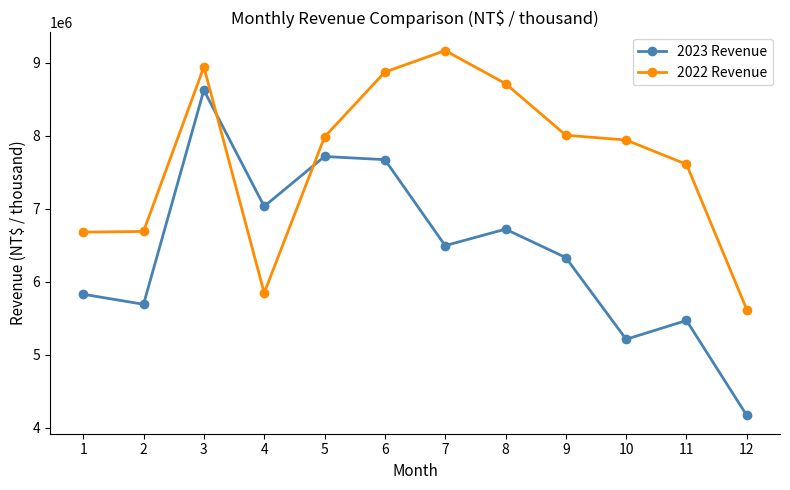

True or false: 2023 Revenue has more than 0 interior local peaks.

True